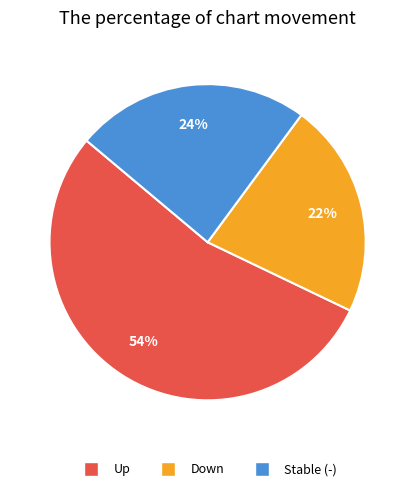

How many segments does this pie chart have?

3